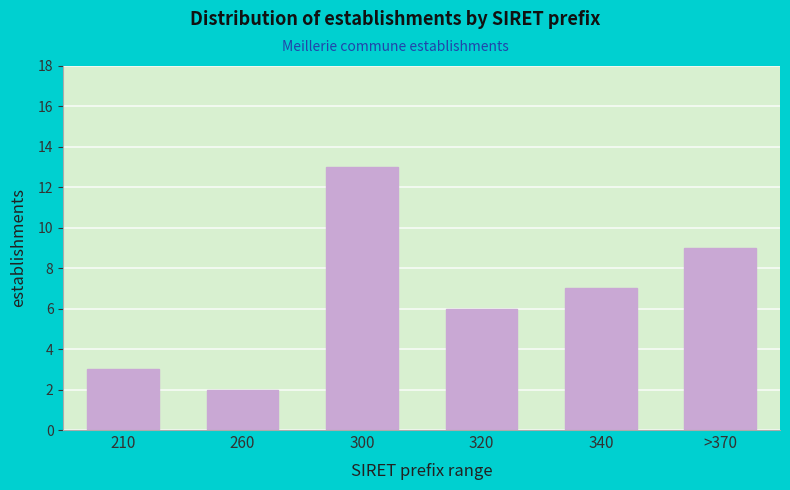

Reading right to left, list all the values displayed in this chart.

>370=9	340=7	320=6	300=13	260=2	210=3